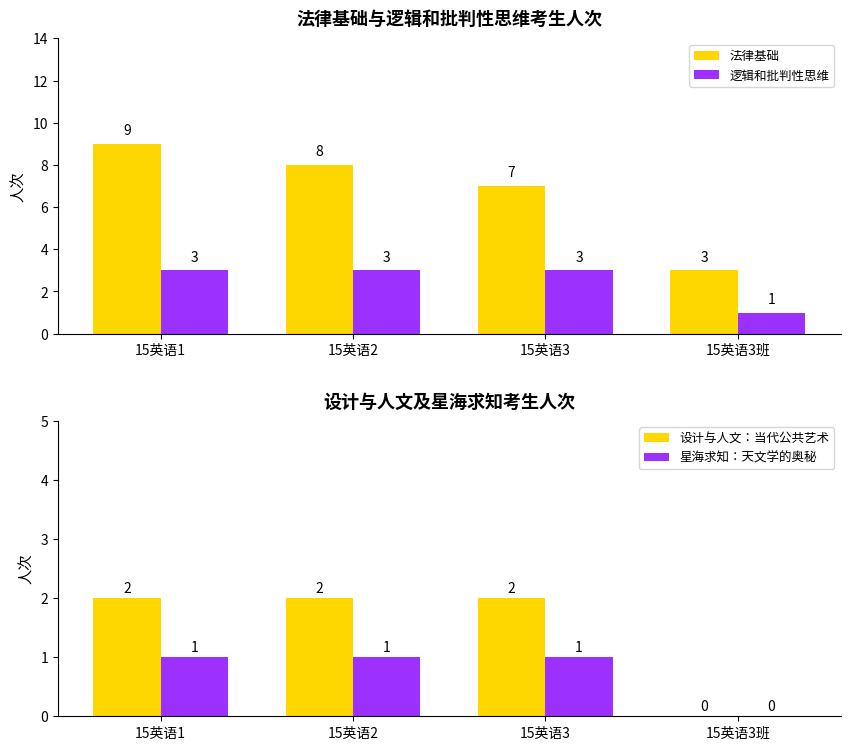

How many bars are there in total?

16